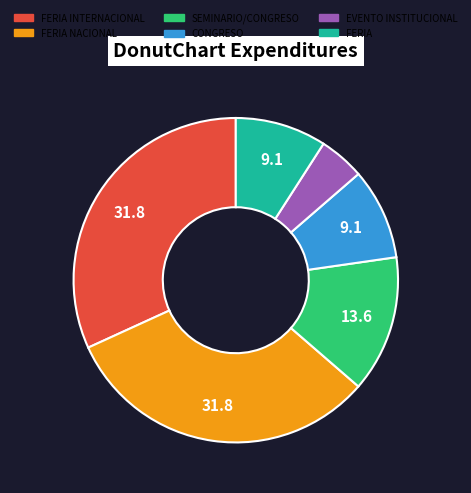

Does any single category account for the majority?

No